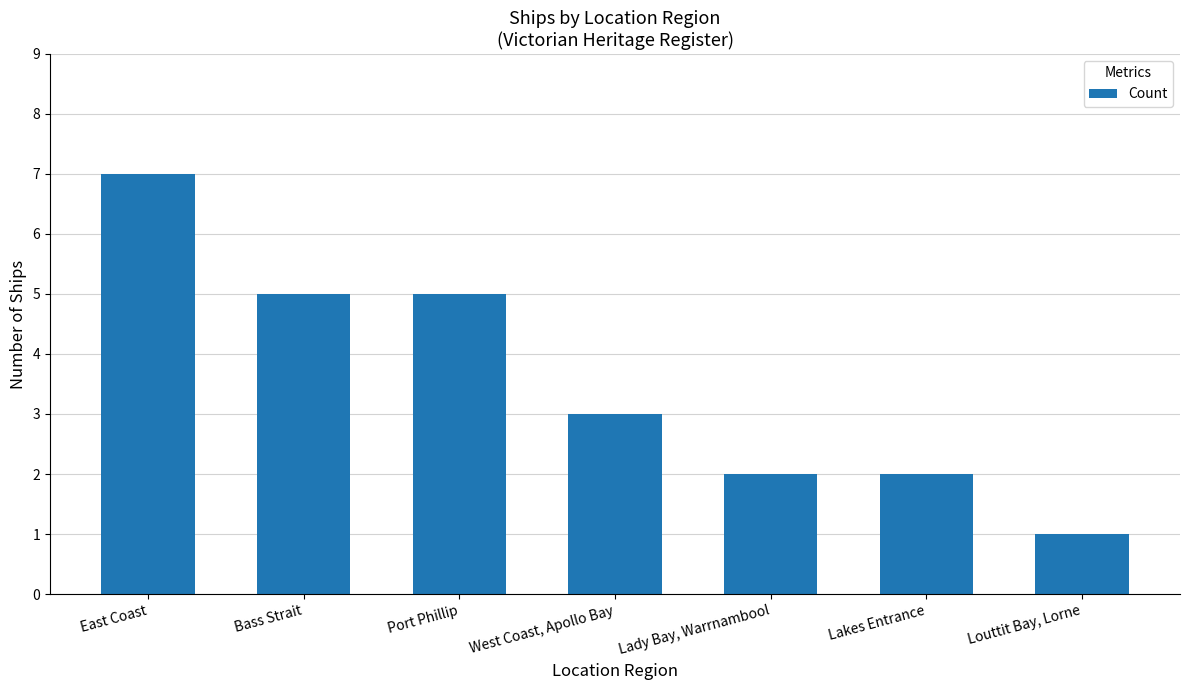

What is the approximate value at Bass Strait?

5